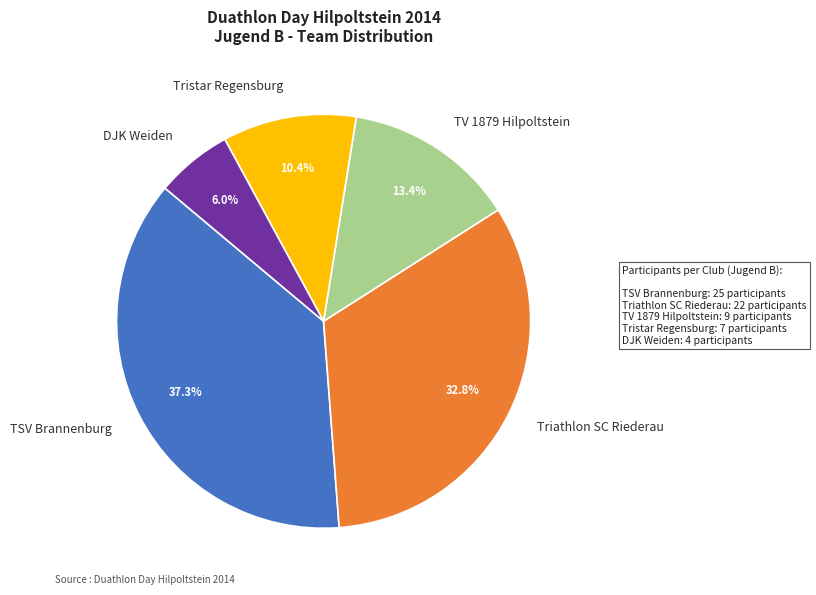

To the nearest percent, what is the difference between the largest and smallest slice percentages?

31%